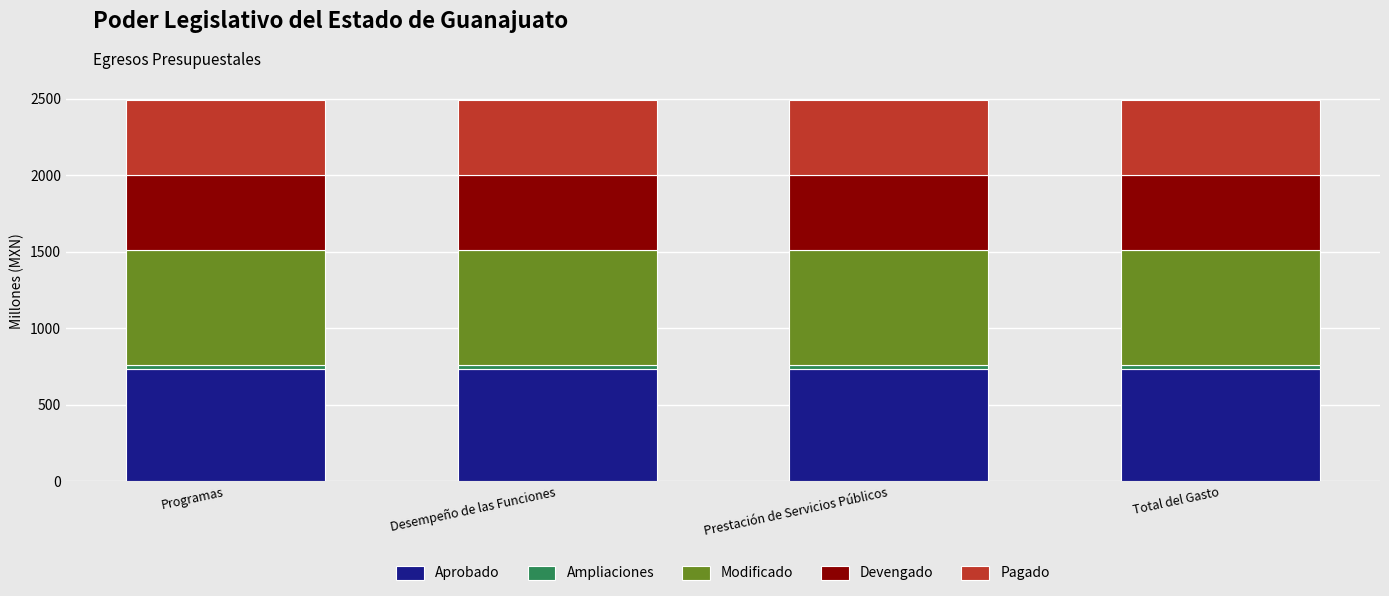

What is the maximum value for Aprobado?

732.0